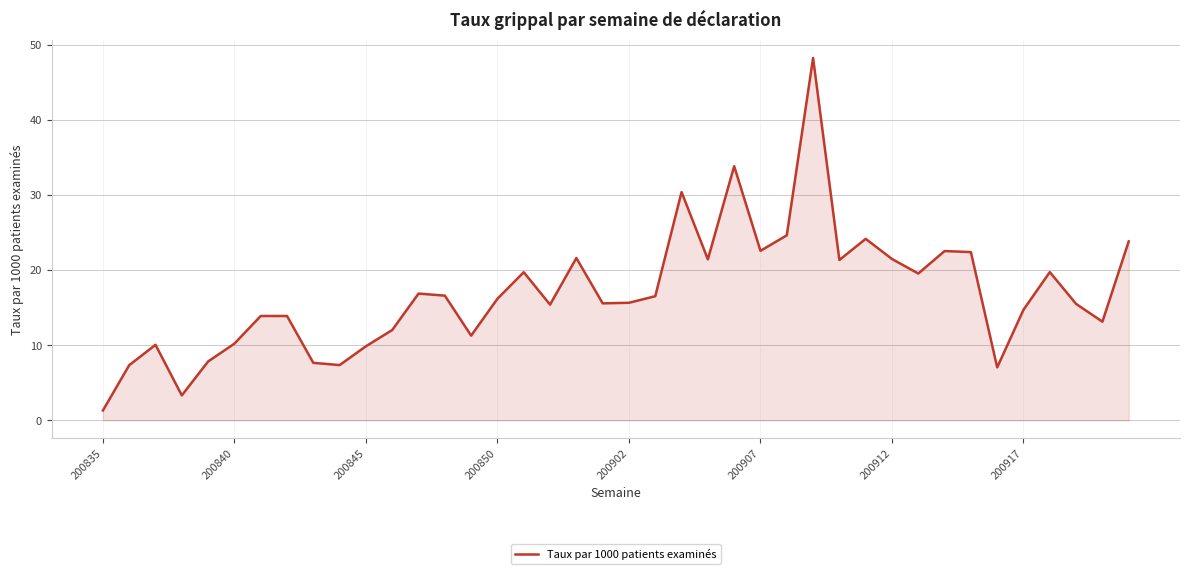

What is the greatest value displayed?

48.3